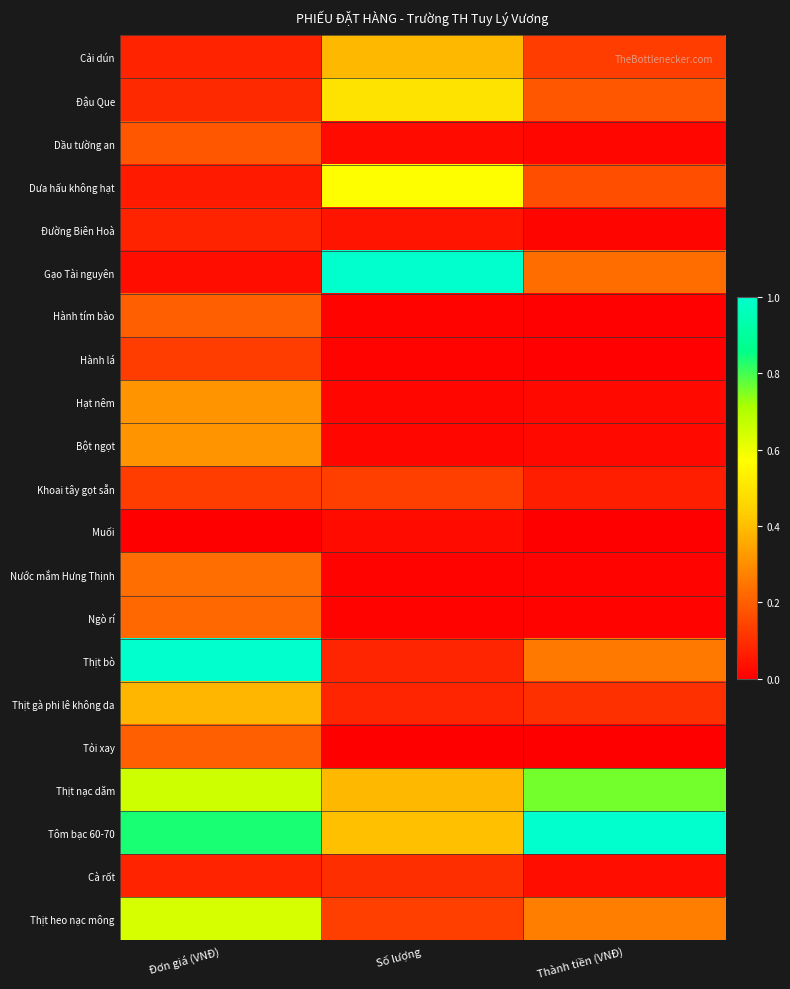

Reading left to right, transcribe all the data shown in this chart.

Cải dún: Đơn giá (VNĐ)=0.1	Số lượng=0.4	Thành tiền (VNĐ)=0.1
Đậu Que: Đơn giá (VNĐ)=0.1	Số lượng=0.5	Thành tiền (VNĐ)=0.2
Dầu tường an: Đơn giá (VNĐ)=0.2	Số lượng=0.0	Thành tiền (VNĐ)=0.0
Dưa hấu không hạt: Đơn giá (VNĐ)=0.1	Số lượng=0.6	Thành tiền (VNĐ)=0.2
Đường Biên Hoà: Đơn giá (VNĐ)=0.1	Số lượng=0.0	Thành tiền (VNĐ)=0.0
Gạo Tài nguyên: Đơn giá (VNĐ)=0.0	Số lượng=1.0	Thành tiền (VNĐ)=0.2
Hành tím bào: Đơn giá (VNĐ)=0.2	Số lượng=0.0	Thành tiền (VNĐ)=0.0
Hành lá: Đơn giá (VNĐ)=0.1	Số lượng=0.0	Thành tiền (VNĐ)=0.0
Hạt nêm: Đơn giá (VNĐ)=0.3	Số lượng=0.0	Thành tiền (VNĐ)=0.0
Bột ngọt: Đơn giá (VNĐ)=0.3	Số lượng=0.0	Thành tiền (VNĐ)=0.0
Khoai tây gọt sẵn: Đơn giá (VNĐ)=0.1	Số lượng=0.1	Thành tiền (VNĐ)=0.1
Muối: Đơn giá (VNĐ)=0.0	Số lượng=0.0	Thành tiền (VNĐ)=0.0
Nước mắm Hưng Thịnh: Đơn giá (VNĐ)=0.2	Số lượng=0.0	Thành tiền (VNĐ)=0.0
Ngò rí: Đơn giá (VNĐ)=0.2	Số lượng=0.0	Thành tiền (VNĐ)=0.0
Thịt bò: Đơn giá (VNĐ)=1.0	Số lượng=0.1	Thành tiền (VNĐ)=0.3
Thịt gà phi lê không da: Đơn giá (VNĐ)=0.4	Số lượng=0.1	Thành tiền (VNĐ)=0.1
Tỏi xay: Đơn giá (VNĐ)=0.2	Số lượng=0.0	Thành tiền (VNĐ)=0.0
Thịt nạc dăm: Đơn giá (VNĐ)=0.7	Số lượng=0.4	Thành tiền (VNĐ)=0.8
Tôm bạc 60-70: Đơn giá (VNĐ)=0.8	Số lượng=0.4	Thành tiền (VNĐ)=1.0
Cà rốt: Đơn giá (VNĐ)=0.1	Số lượng=0.1	Thành tiền (VNĐ)=0.0
Thịt heo nạc mông: Đơn giá (VNĐ)=0.6	Số lượng=0.1	Thành tiền (VNĐ)=0.3